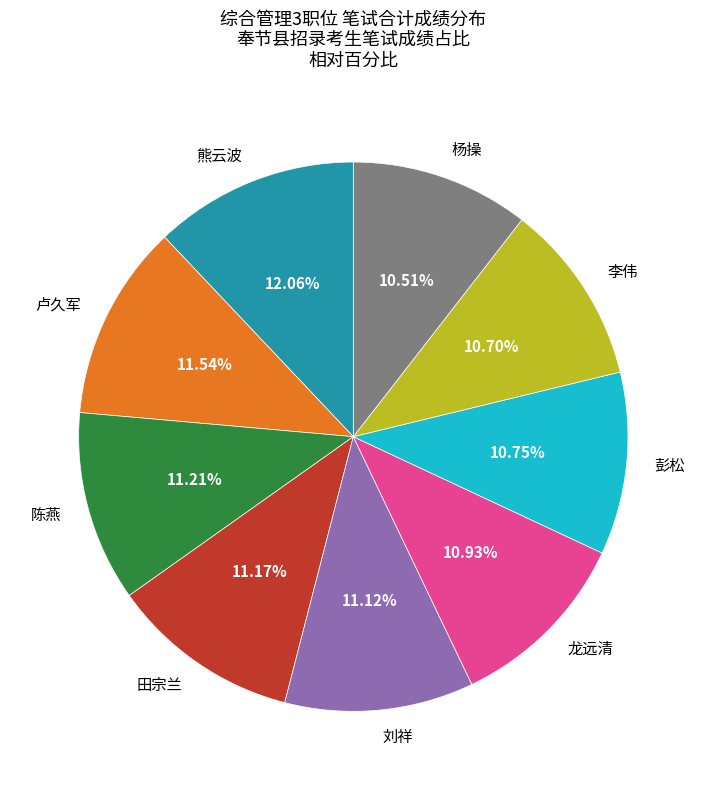

Which slice is the largest?

熊云波